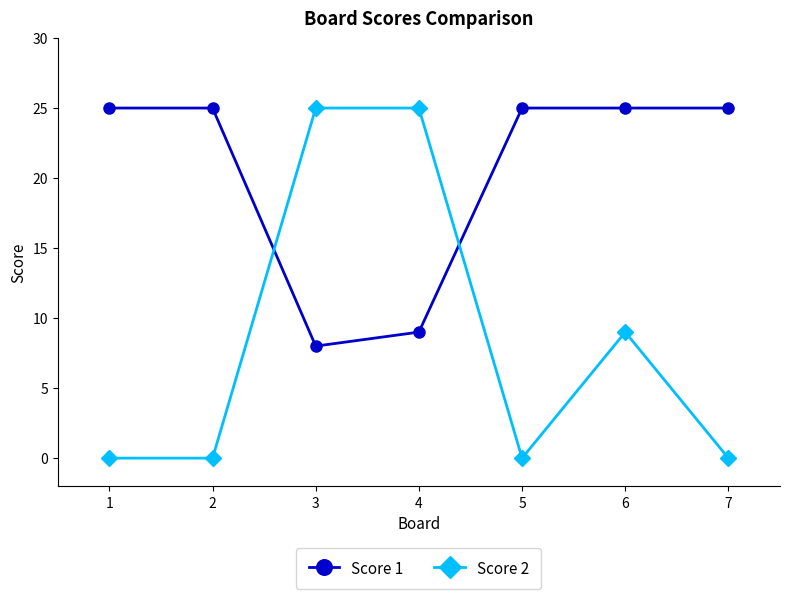

Reading left to right, extract all data points from this chart.

Score 1: 1=25	2=25	3=8	4=9	5=25	6=25	7=25
Score 2: 1=0	2=0	3=25	4=25	5=0	6=9	7=0